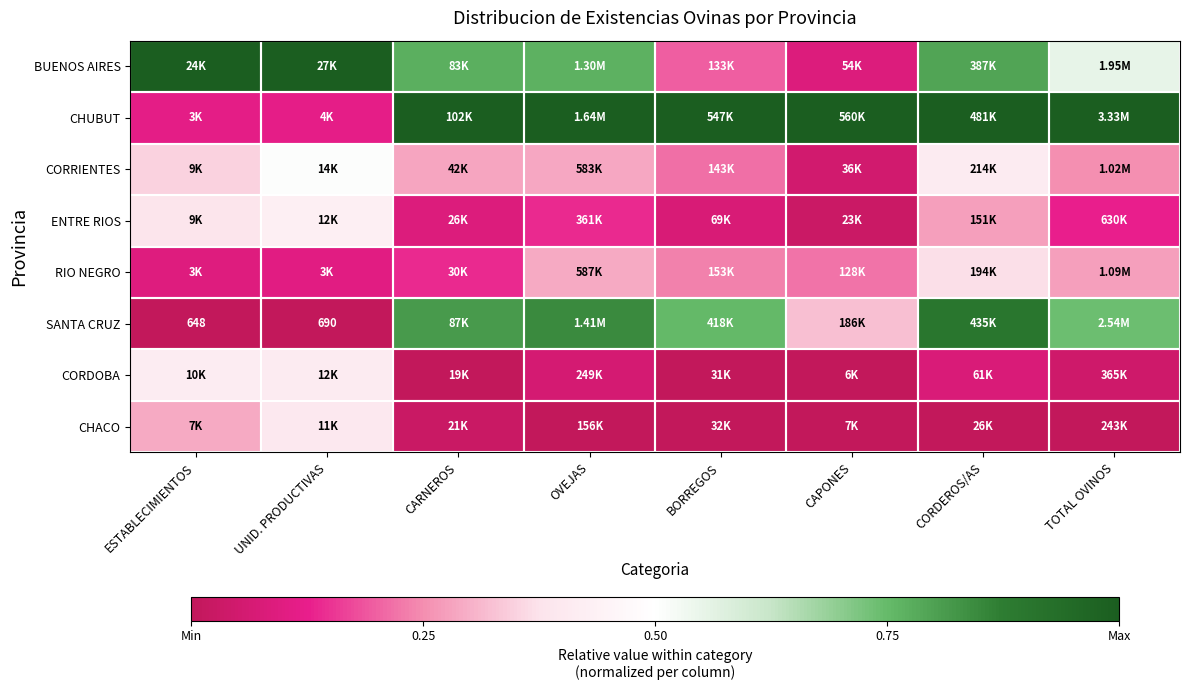

The value of CHACO at TOTAL OVINOS is -0.2. True or false?

False